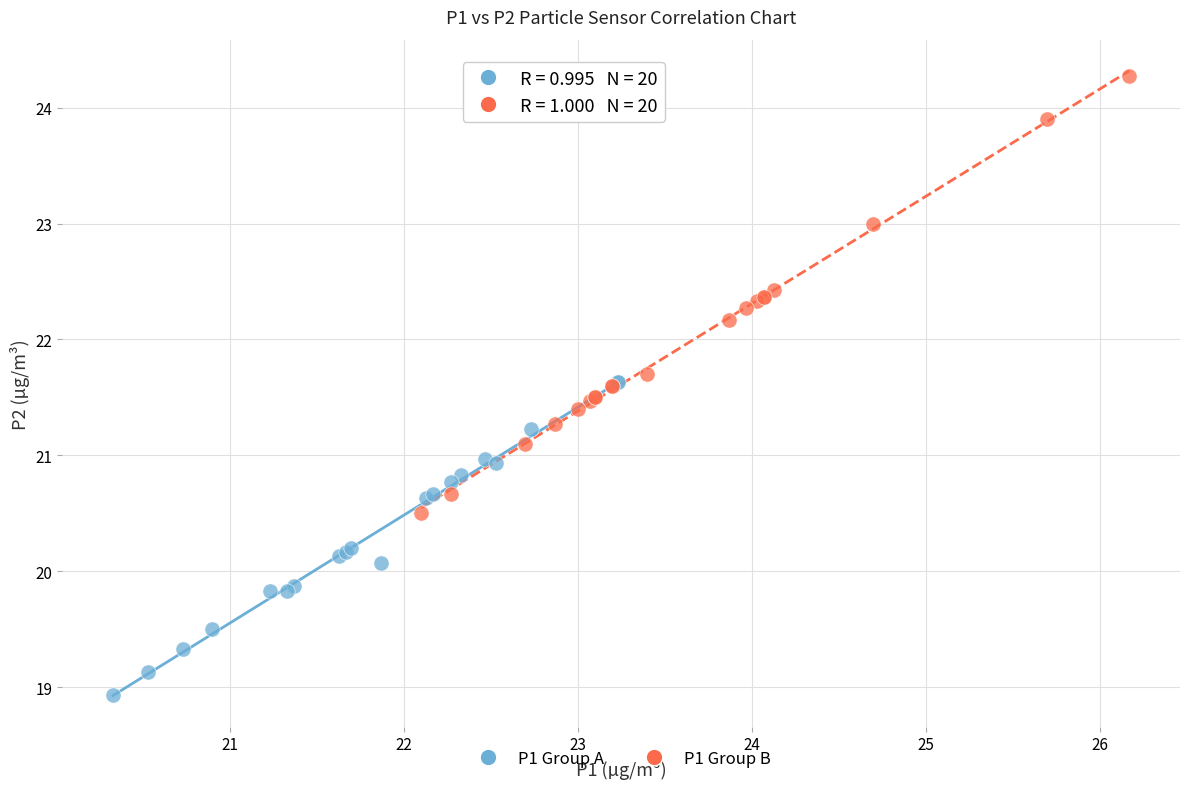

Which series contains the lowest Y value?

P1 Group A